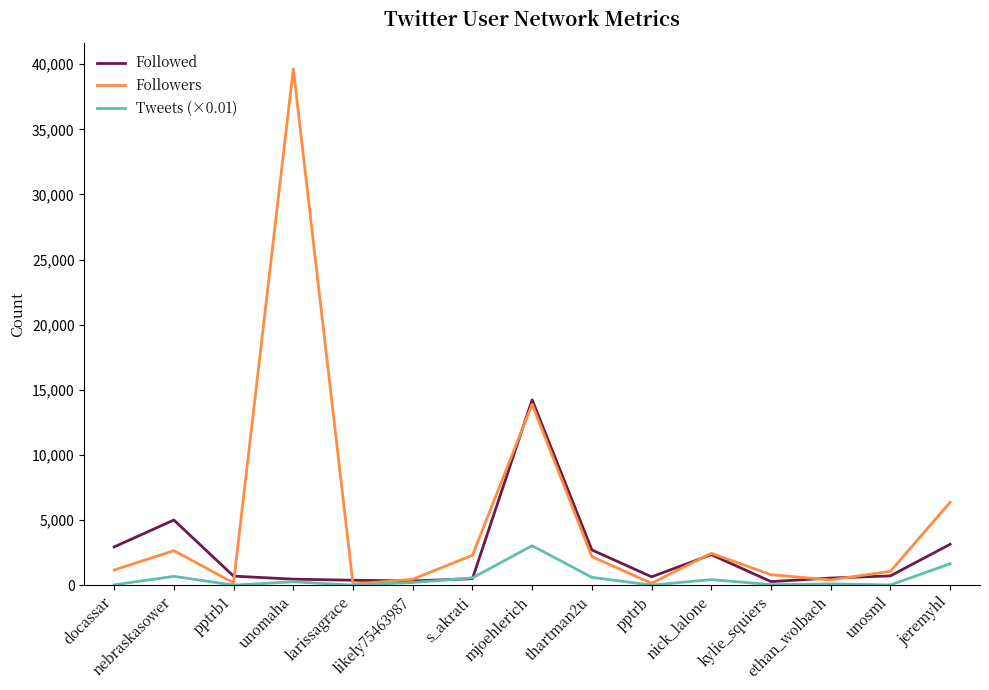

Which series has the largest total across all categories?

Followers